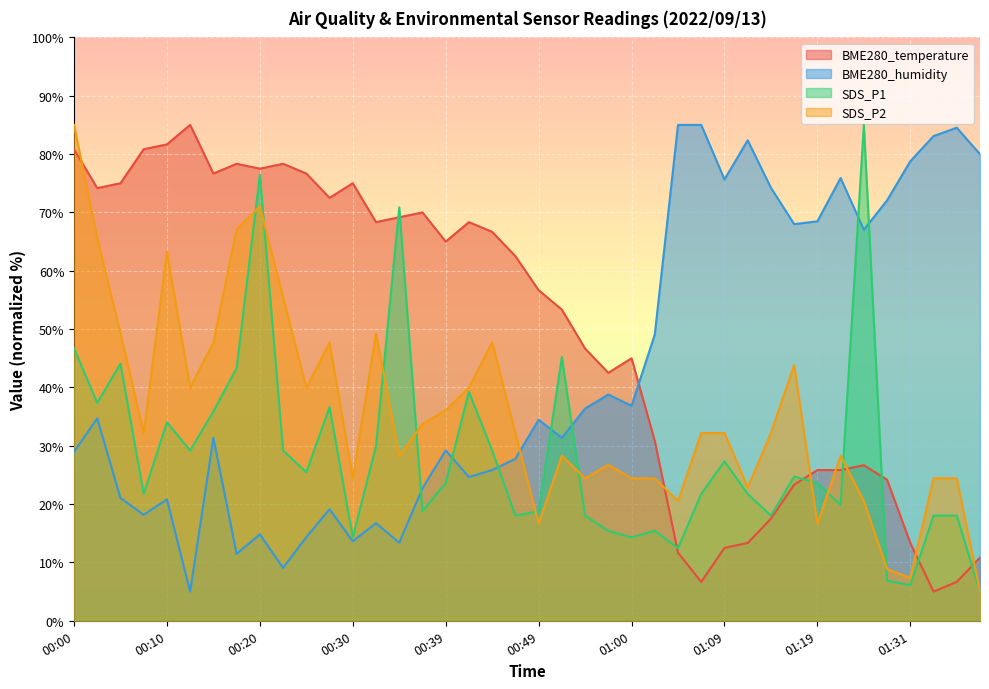

Reading left to right, extract all data points from this chart.

BME280_temperature: 00:00=80.8	00:03=74.2	00:05=75.0	00:07=80.8	00:10=81.7	00:12=85.0	00:15=76.7	00:17=78.3	00:20=77.5	00:22=78.3	00:25=76.7	00:27=72.5	00:30=75.0	00:32=68.3	00:34=69.2	00:37=70.0	00:39=65.0	00:42=68.3	00:44=66.7	00:47=62.5	00:49=56.7	00:52=53.3	00:54=46.7	00:57=42.5	01:00=45.0	01:02=30.8	01:04=11.7	01:07=6.7	01:09=12.5	01:12=13.3	01:15=17.5	01:17=23.3	01:19=25.8	01:23=25.8	01:25=26.7	01:28=24.2	01:31=13.3	01:34=5.0	01:36=6.7	01:39=10.8
BME280_humidity: 00:00=29.0	00:03=34.7	00:05=21.0	00:07=18.2	00:10=20.8	00:12=5.0	00:15=31.3	00:17=11.5	00:20=14.8	00:22=9.1	00:25=14.3	00:27=19.1	00:30=13.6	00:32=16.7	00:34=13.4	00:37=22.7	00:39=29.2	00:42=24.6	00:44=25.8	00:47=27.8	00:49=34.5	00:52=31.3	00:54=36.4	00:57=38.8	01:00=36.9	01:02=49.1	01:04=85.0	01:07=85.0	01:09=75.7	01:12=82.4	01:15=74.2	01:17=68.0	01:19=68.5	01:23=75.9	01:25=67.0	01:28=72.1	01:31=78.8	01:34=83.1	01:36=84.5	01:39=80.0
SDS_P1: 00:00=46.7	00:03=37.4	00:05=44.1	00:07=21.7	00:10=34.0	00:12=29.2	00:15=35.9	00:17=43.3	00:20=76.4	00:22=29.2	00:25=25.5	00:27=36.6	00:30=14.3	00:32=29.9	00:34=70.9	00:37=18.8	00:39=23.6	00:42=39.2	00:44=29.2	00:47=18.0	00:49=18.8	00:52=45.2	00:54=18.0	00:57=15.4	01:00=14.3	01:02=15.4	01:04=12.4	01:07=21.7	01:09=27.3	01:12=21.7	01:15=18.0	01:17=24.7	01:19=23.6	01:23=19.9	01:25=85.0	01:28=6.9	01:31=6.1	01:34=18.0	01:36=18.0	01:39=5.0
SDS_P2: 00:00=85.0	00:03=65.6	00:05=49.3	00:07=32.2	00:10=63.3	00:12=40.0	00:15=47.7	00:17=67.1	00:20=71.0	00:22=55.5	00:25=40.0	00:27=47.7	00:30=24.4	00:32=49.3	00:34=28.3	00:37=33.7	00:39=36.1	00:42=40.0	00:44=47.7	00:47=32.2	00:49=16.7	00:52=28.3	00:54=24.4	00:57=26.7	01:00=24.4	01:02=24.4	01:04=20.5	01:07=32.2	01:09=32.2	01:12=22.9	01:15=32.2	01:17=43.8	01:19=16.7	01:23=28.3	01:25=20.5	01:28=8.9	01:31=7.3	01:34=24.4	01:36=24.4	01:39=5.0